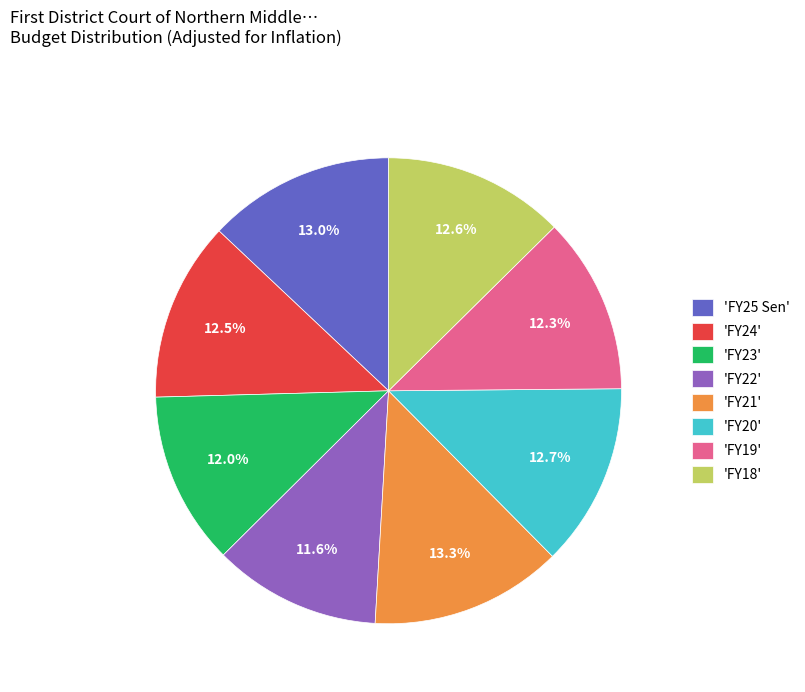

How many slices are in this pie chart?

8